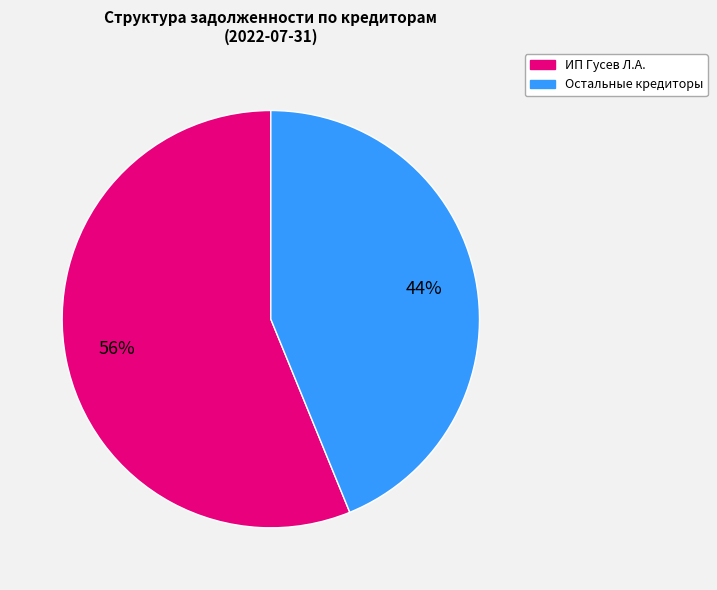

Is the sum of Остальные кредиторы and ИП Гусев Л.А. greater than half?

Yes